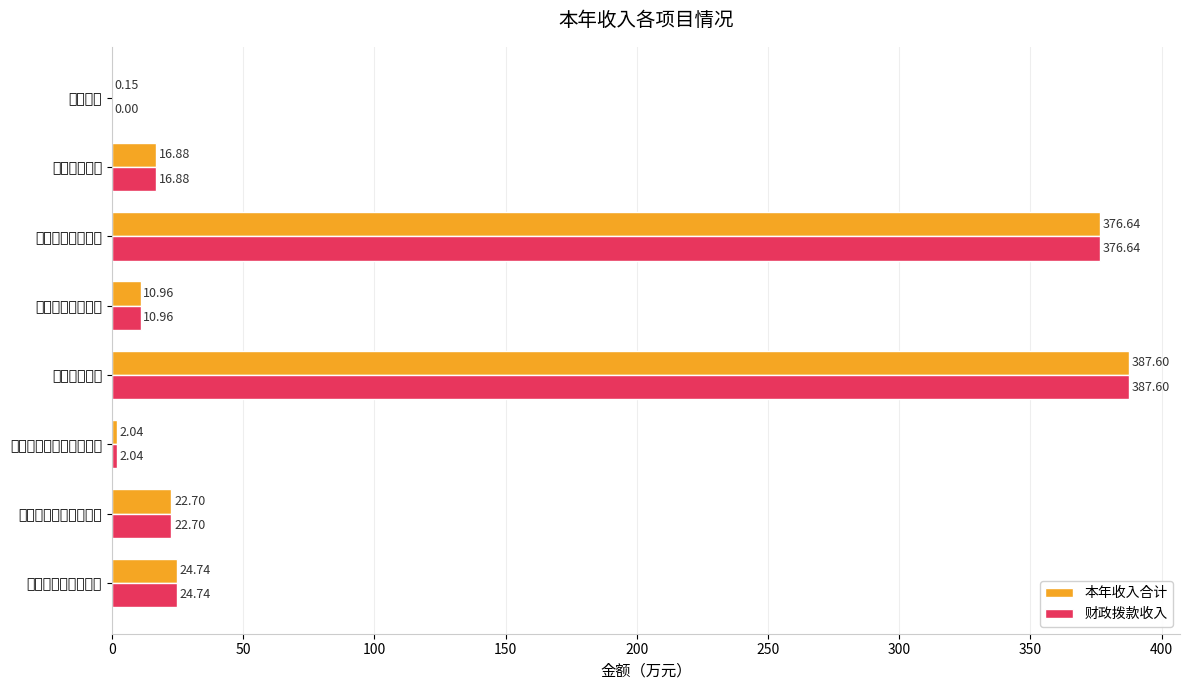

What are all the series names shown in the legend?

本年收入合计, 财政拨款收入